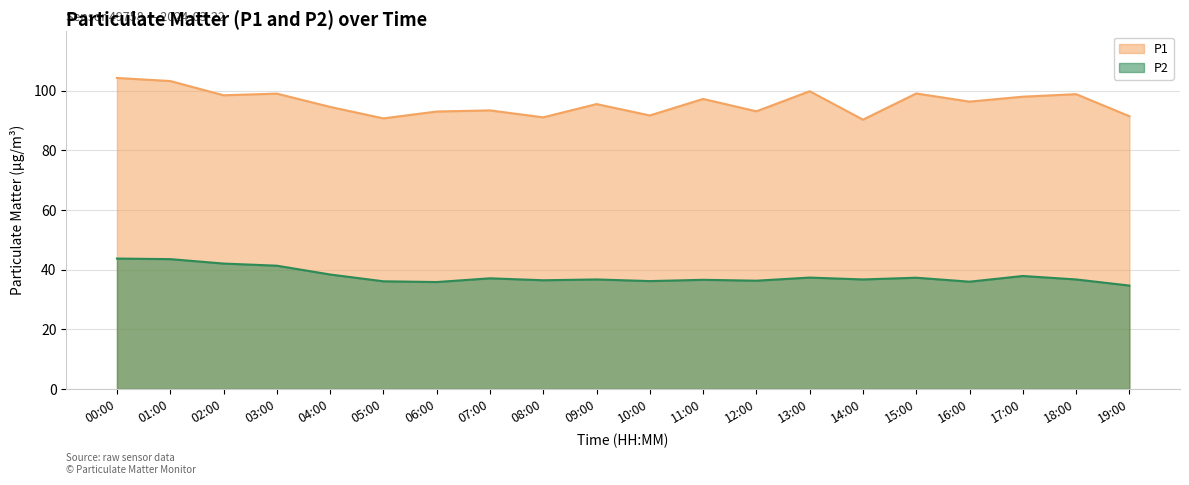

What position from the right is 02:00?

18